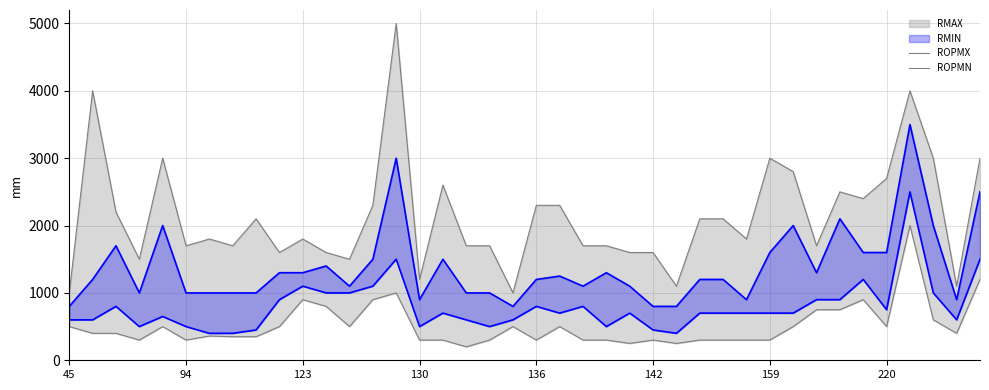

What is the difference between the highest and lowest values at 14?

4000